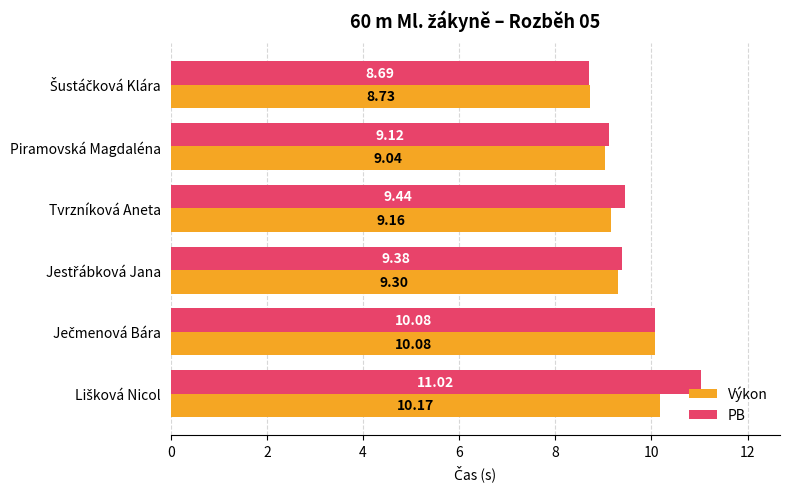

Rank the series by their average value, from highest to lowest.

PB, Výkon